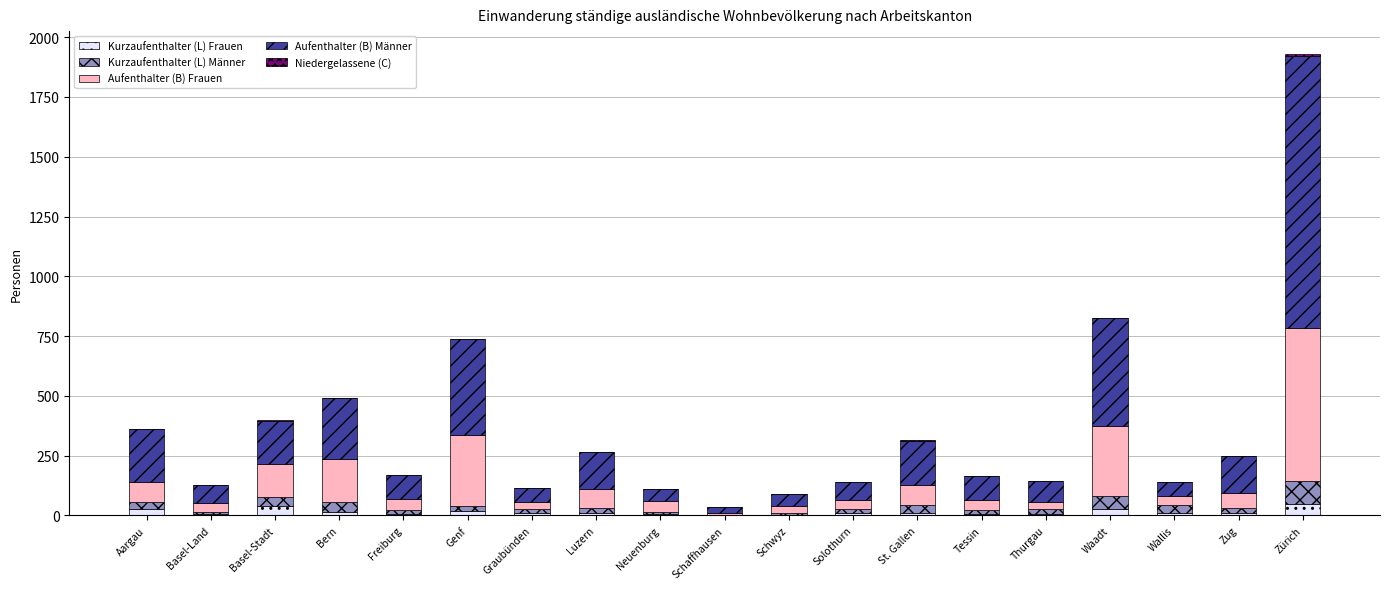

The Kurzaufenthalter (L) Frauen series shows 14 at Bern. True or false?

True